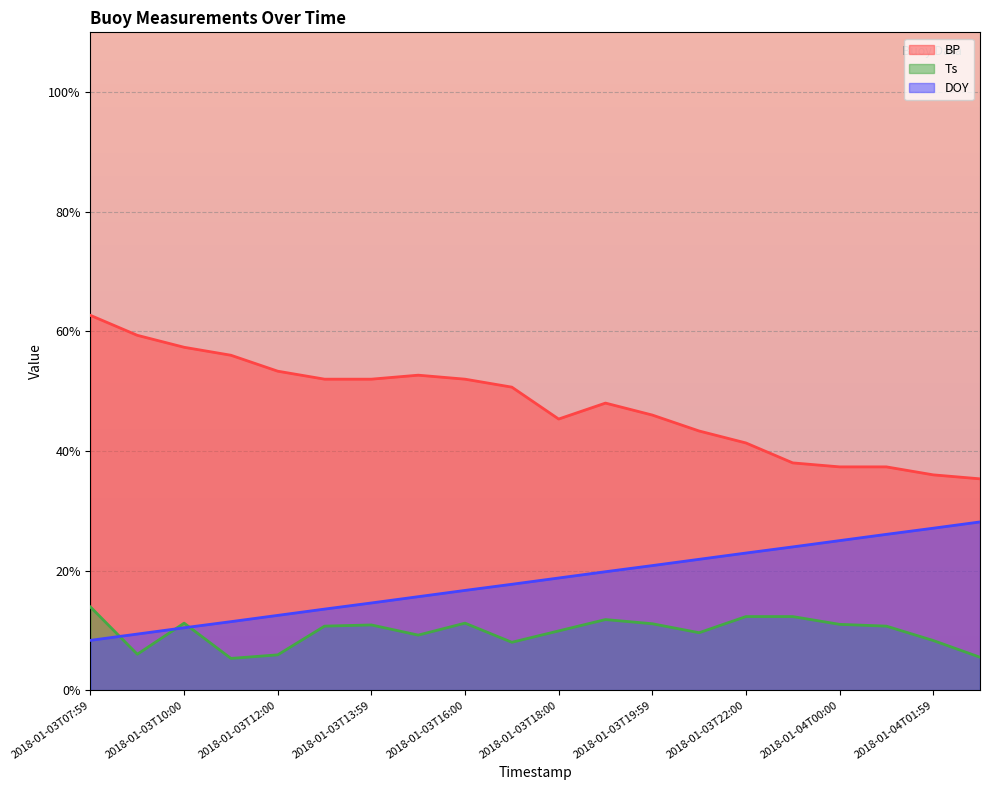

At which label is DOY closest to 18?

2018-01-03T16:59